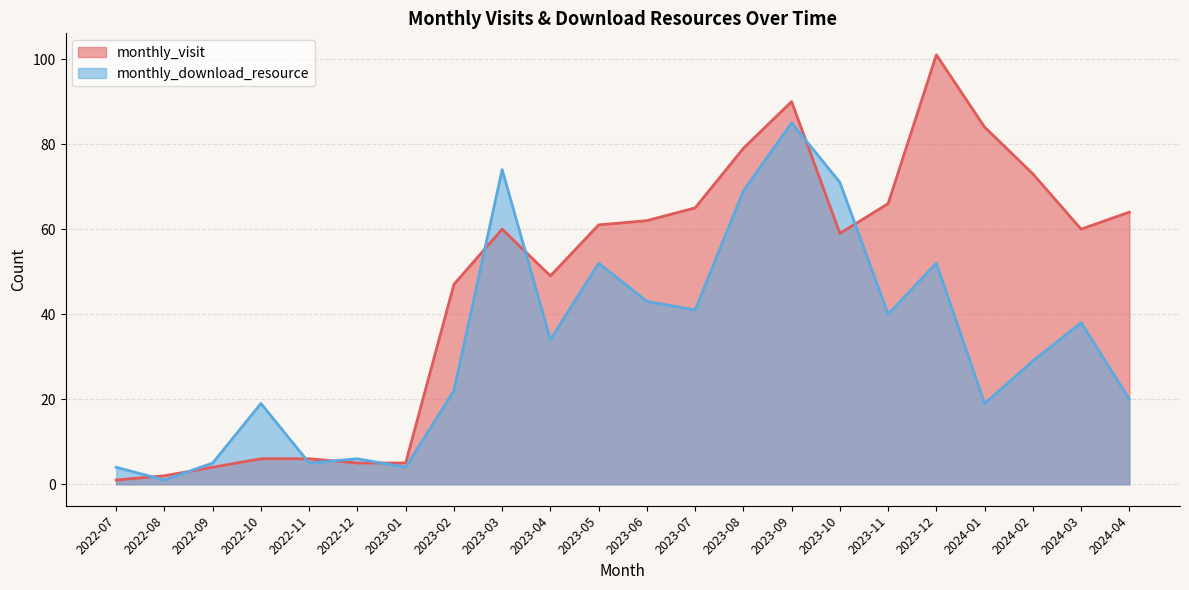

True or false: monthly_download_resource has a value of 4 at 2022-07.

True